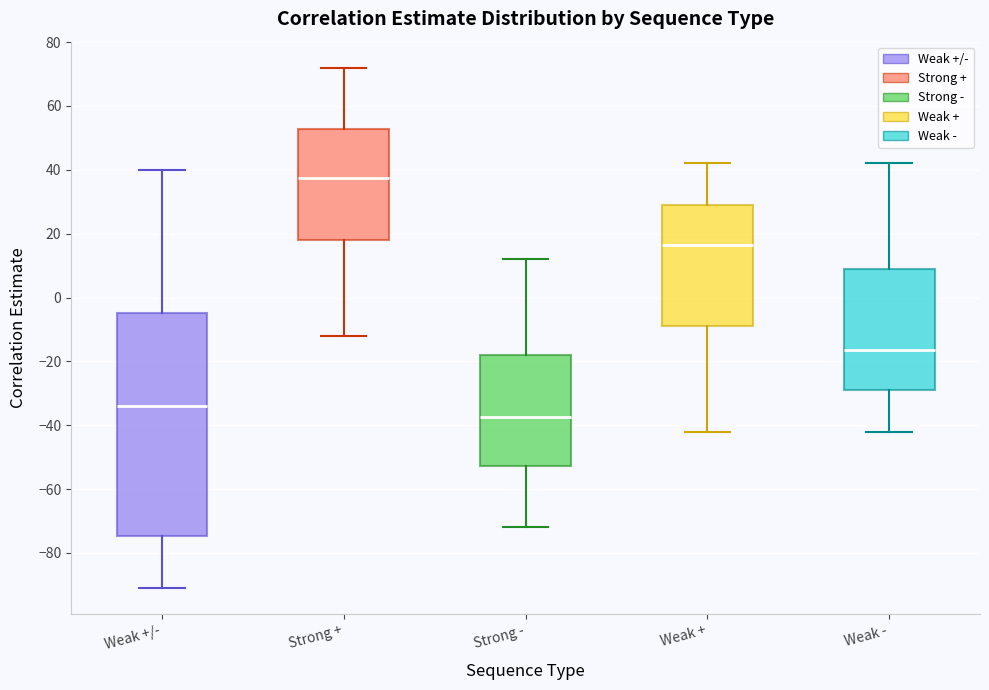

Which box is the tallest, from its lower edge to its upper edge?

Weak +/-